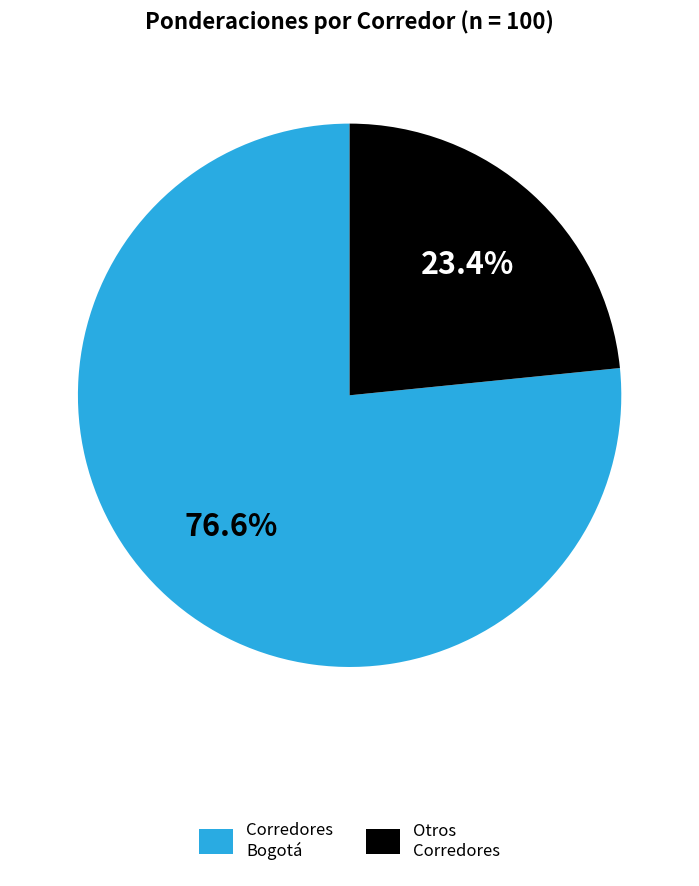

To the nearest percent, what is the average slice percentage?

50%